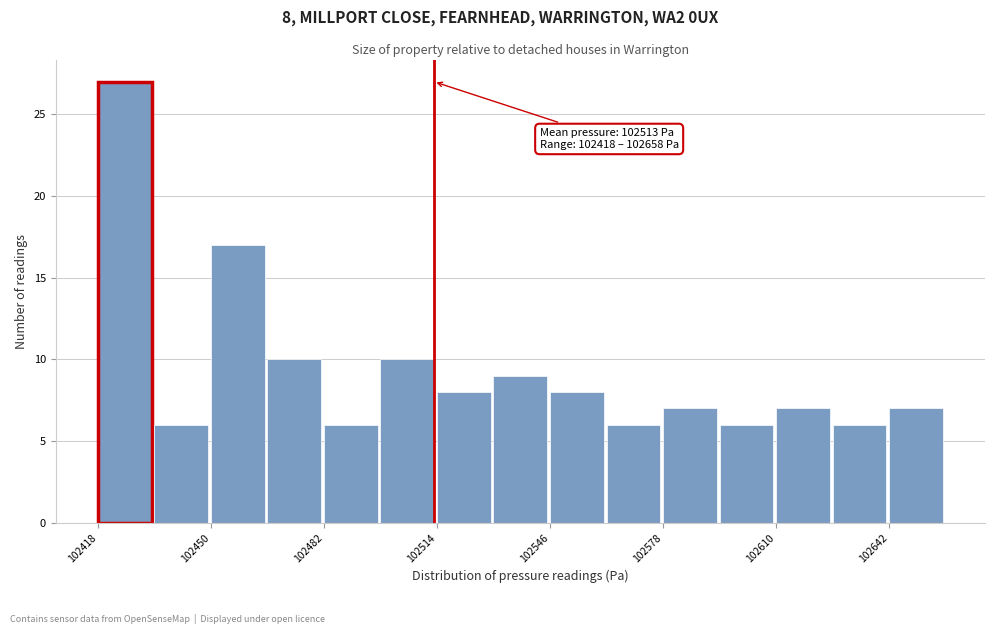

Around what value on the x-axis is the tallest bar? Give the approximate position of its centre, as read against the axis.

102425